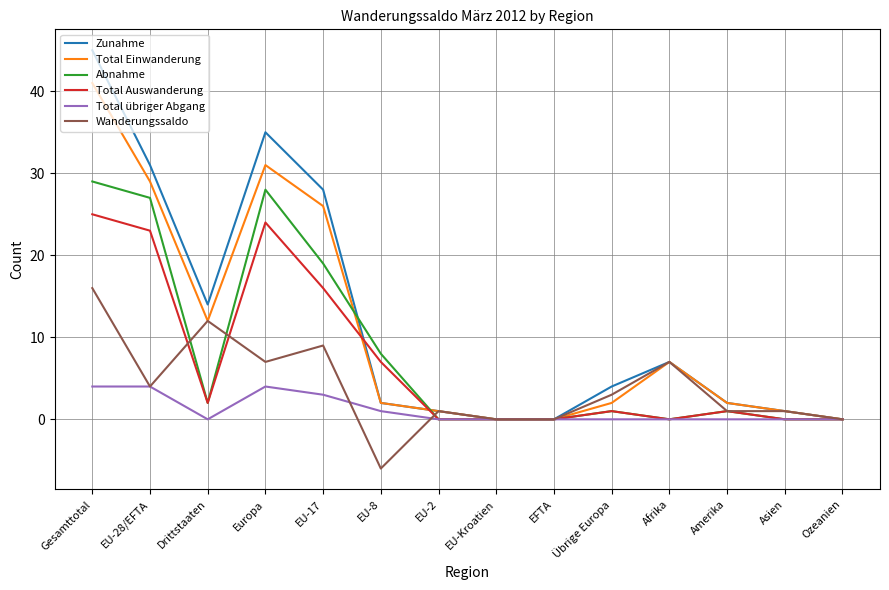

The value of Total Auswanderung at Asien is 11. True or false?

False